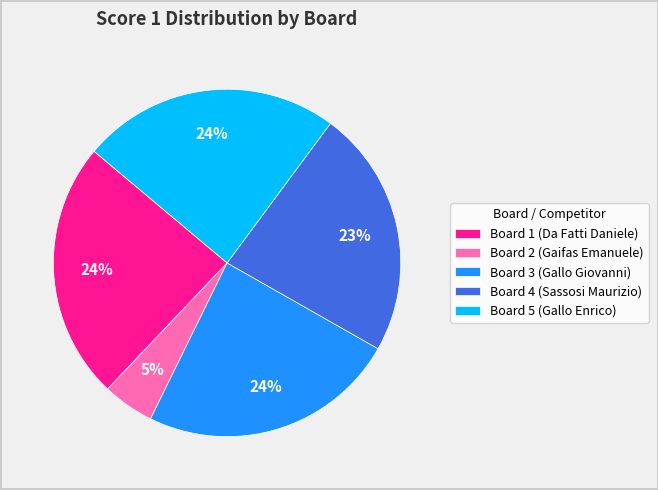

To the nearest percent, what portion does Board 2 (Gaifas Emanuele) represent?

5%